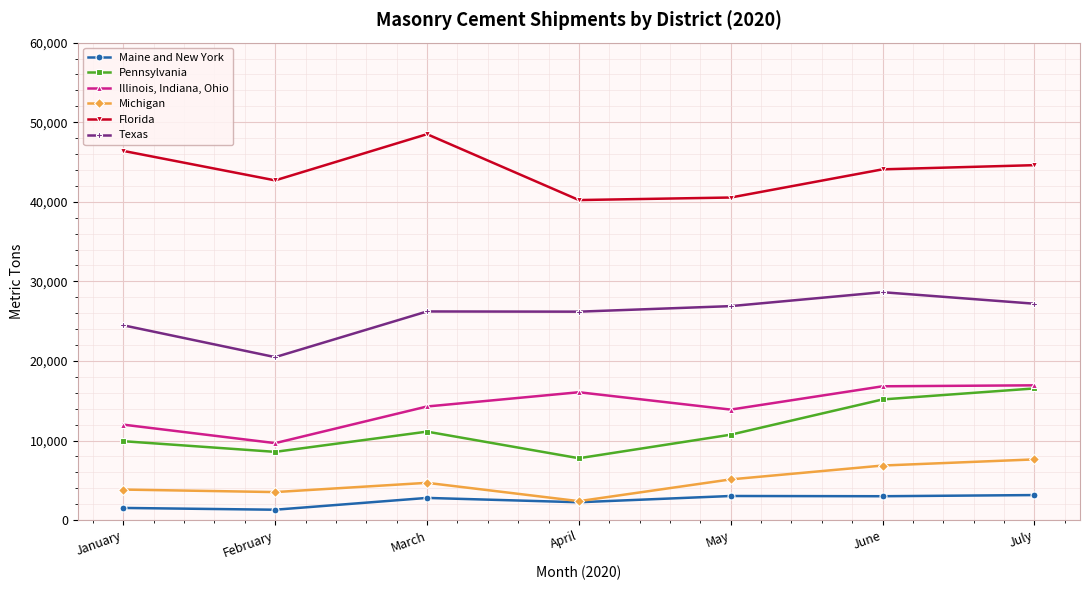

Where is the first local minimum for Illinois, Indiana, Ohio?

February